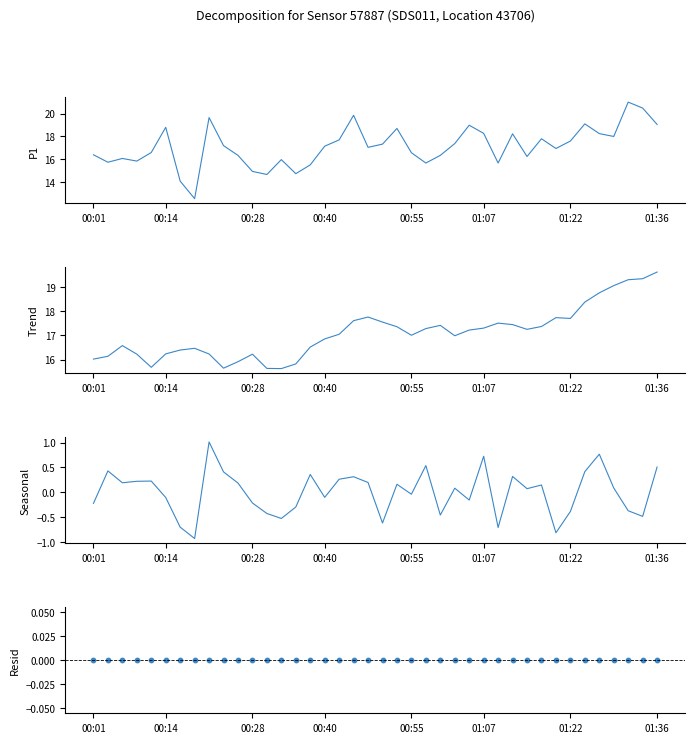

Which series has the widest spread of Y values?

P1